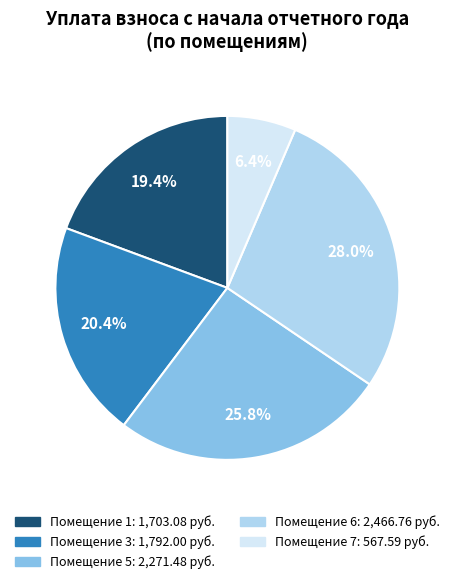

Is there a majority slice in this chart?

No